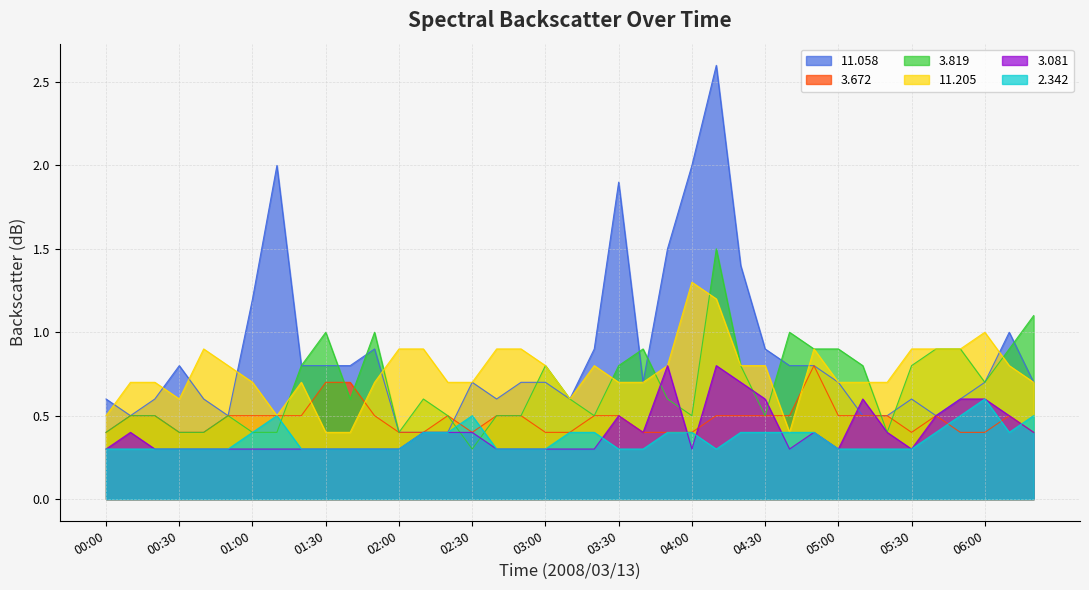

At which category does   3.672 reach its first local peak?

02:20